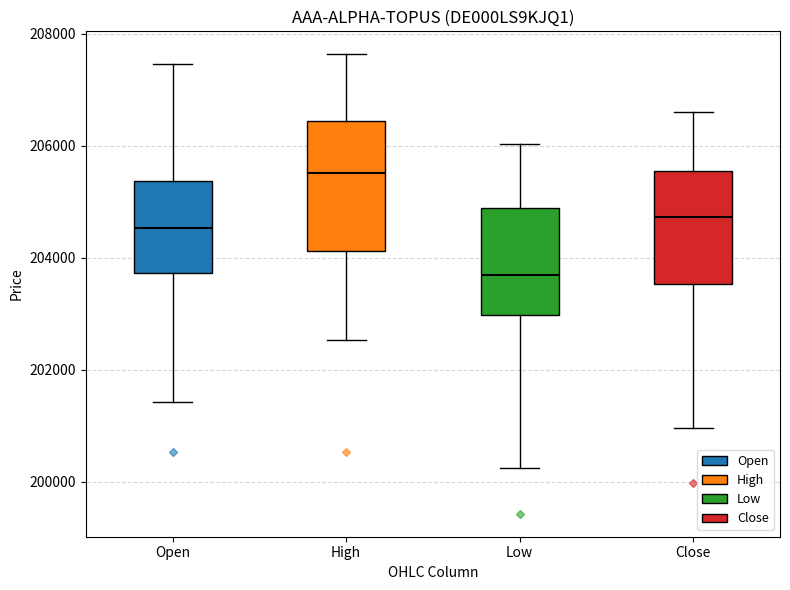

Which box has the lowest median line?

Low